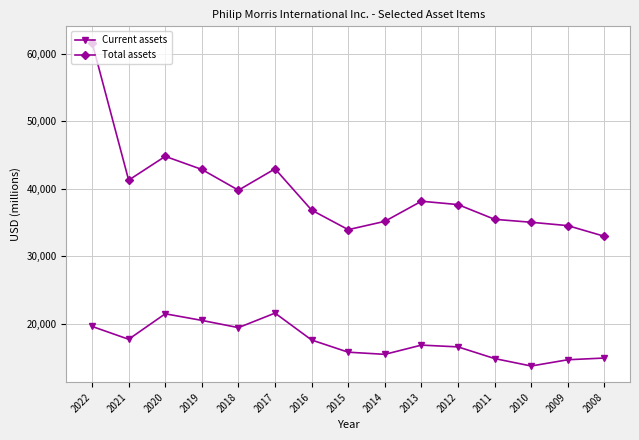

How many data points in Current assets are less than 16852?

7